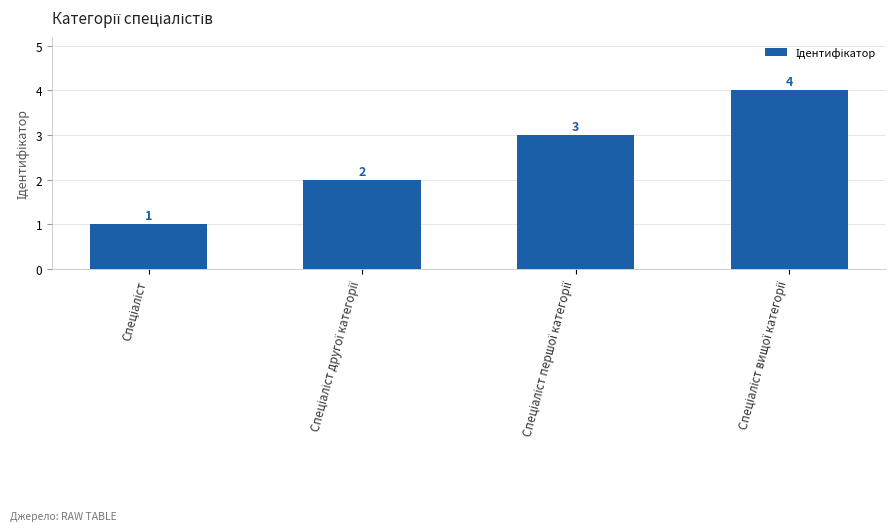

What is the sum of all values?

10